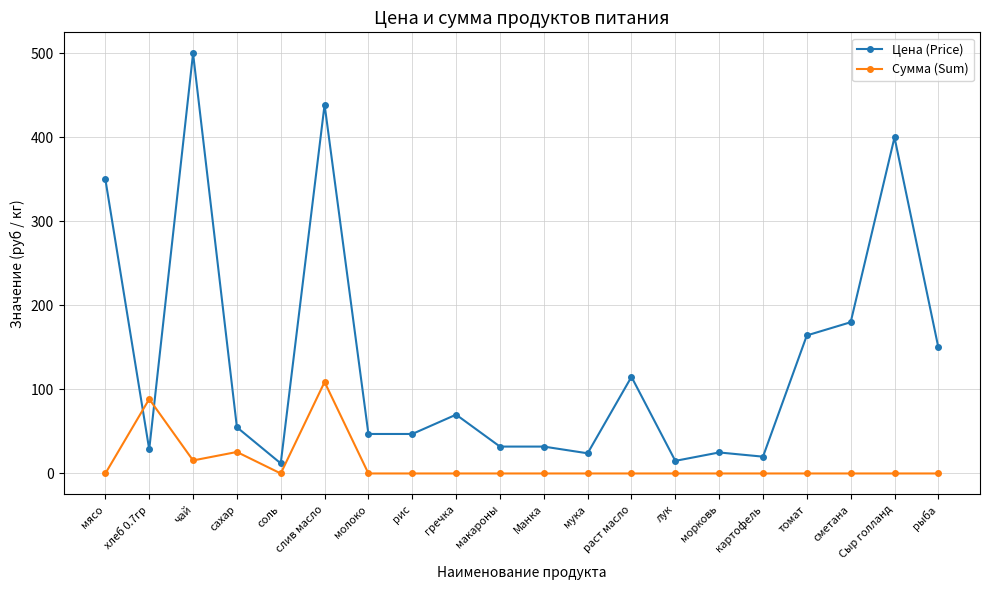

How many intersections are there between Сумма (Sum) and Цена (Price)?

2